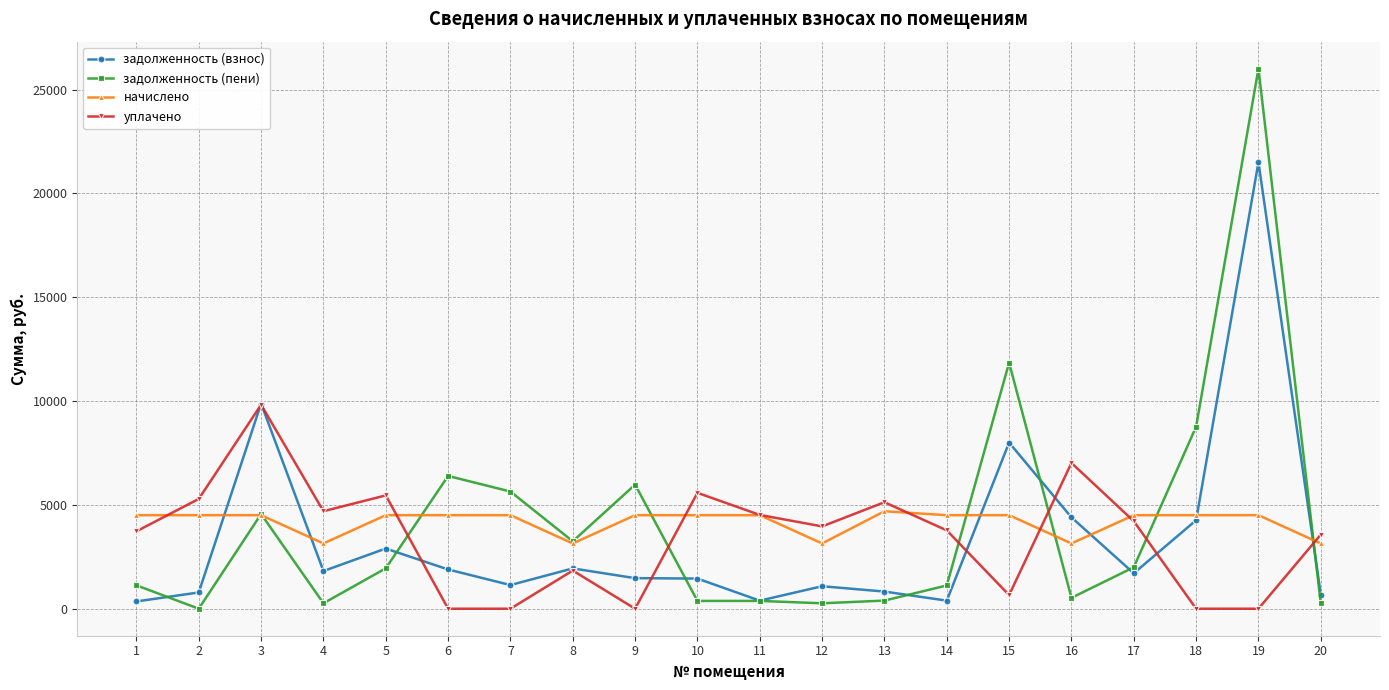

Is the value of уплачено at 3 greater than the value of задолженность (пени) at 3?

Yes